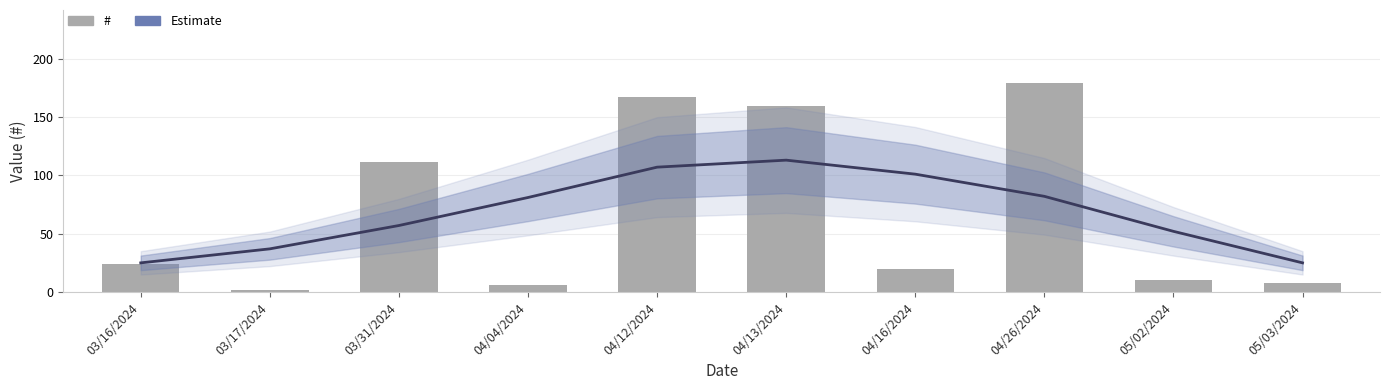

List the labels in order of # value, largest first.

04/26/2024, 04/12/2024, 04/13/2024, 03/31/2024, 03/16/2024, 04/16/2024, 05/02/2024, 05/03/2024, 04/04/2024, 03/17/2024